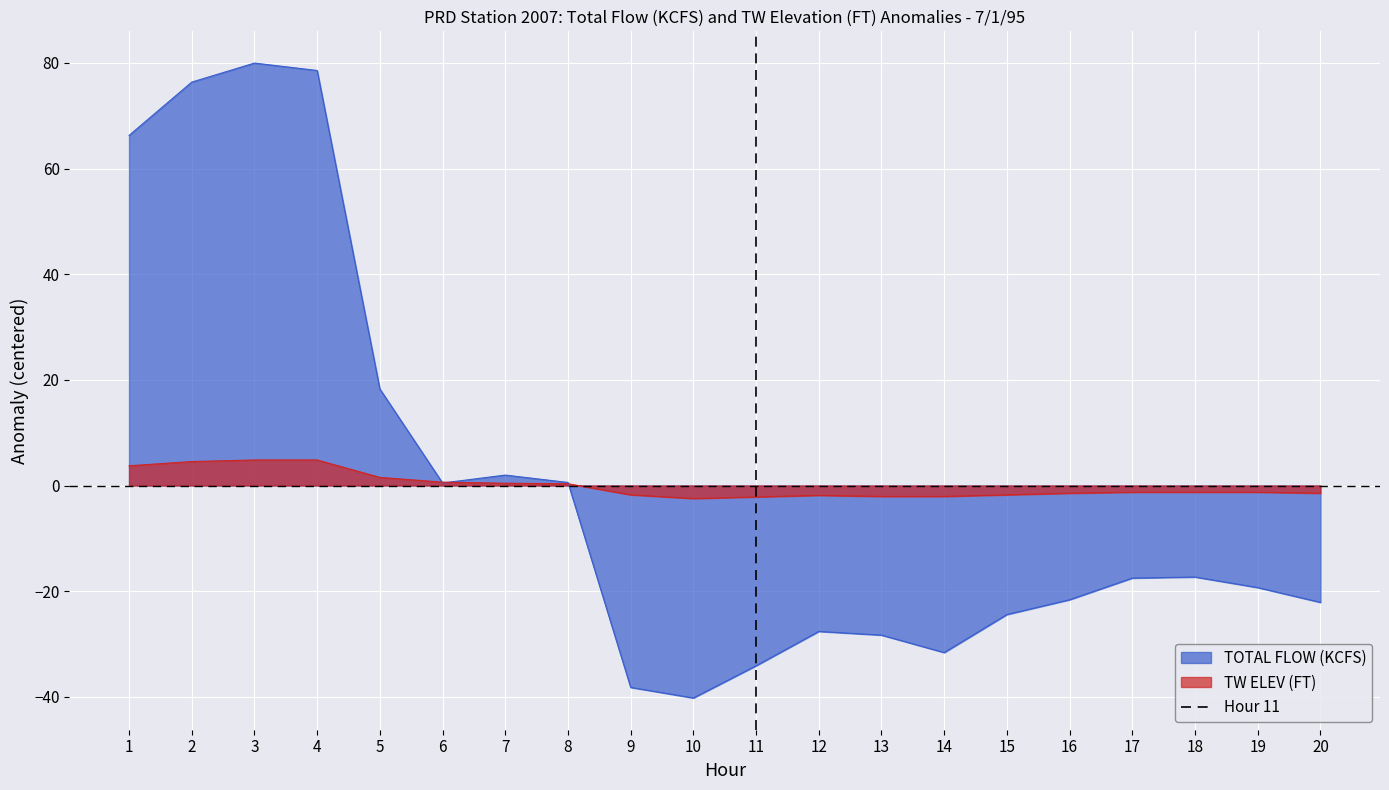

The TOTAL FLOW (KCFS) series shows -40.2 at 10. True or false?

True